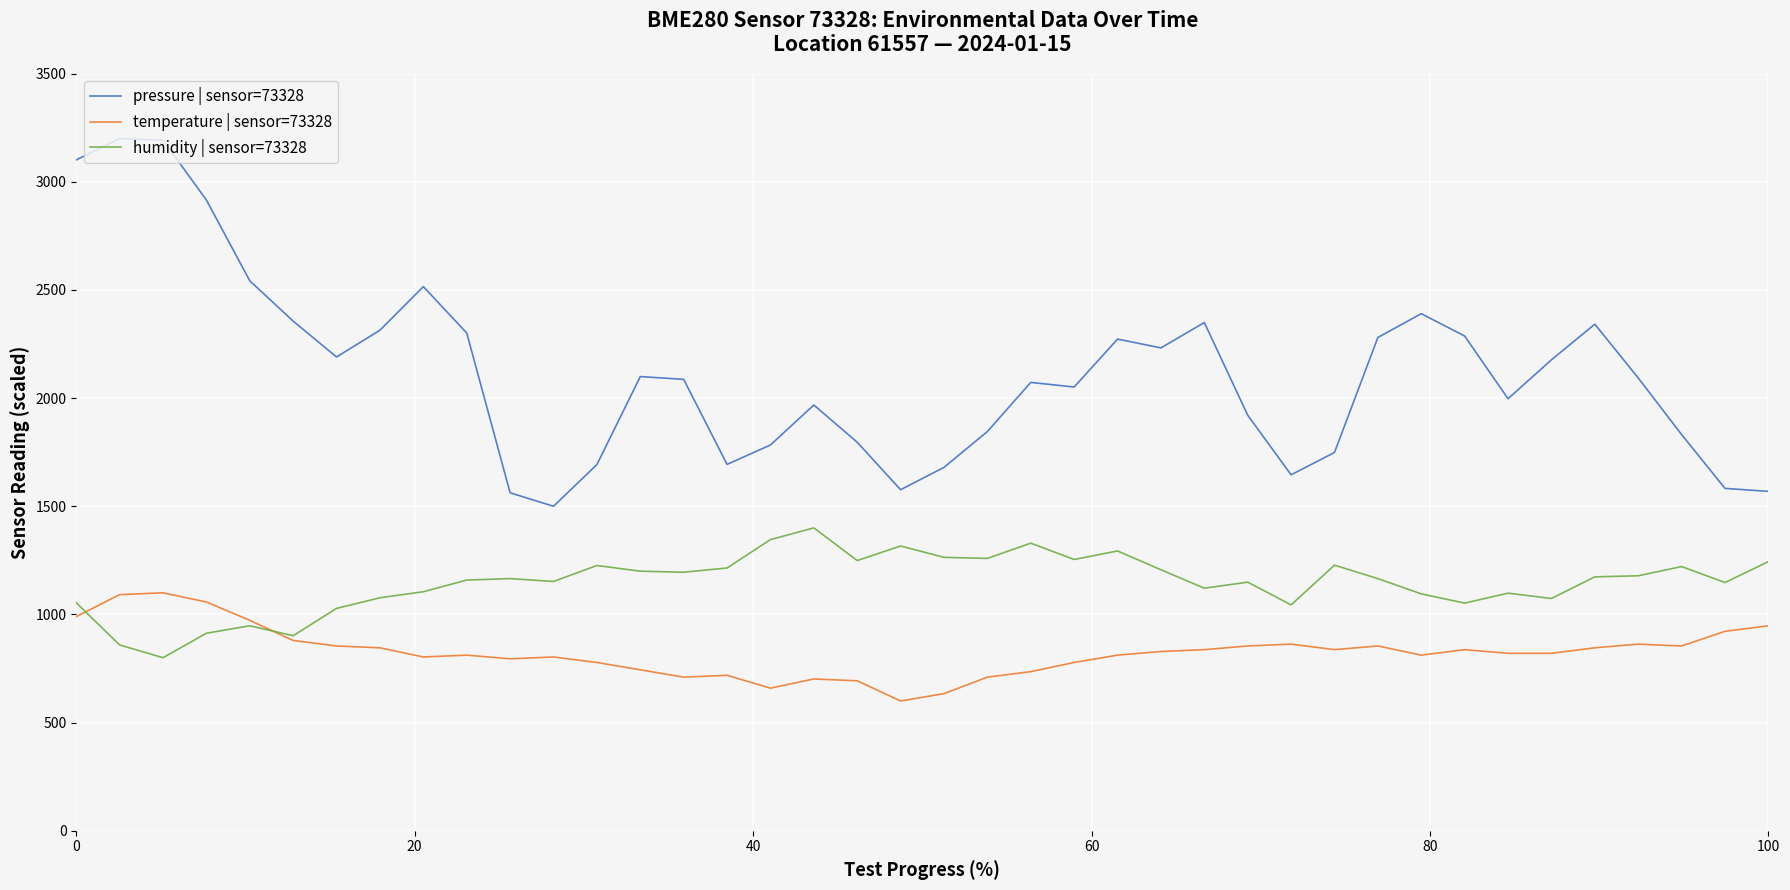

How many lines are shown in the chart?

3